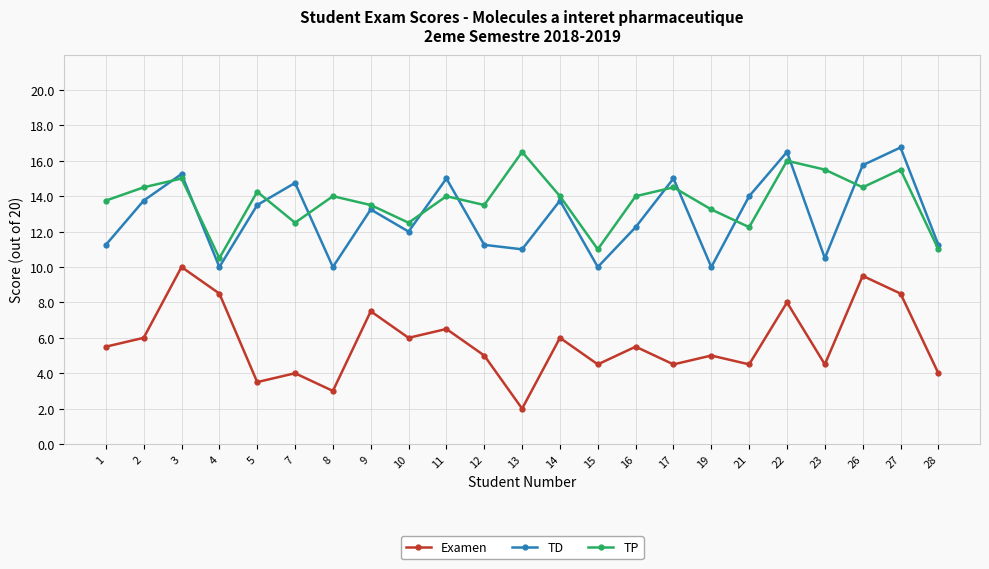

What is the minimum value for TP?

10.5